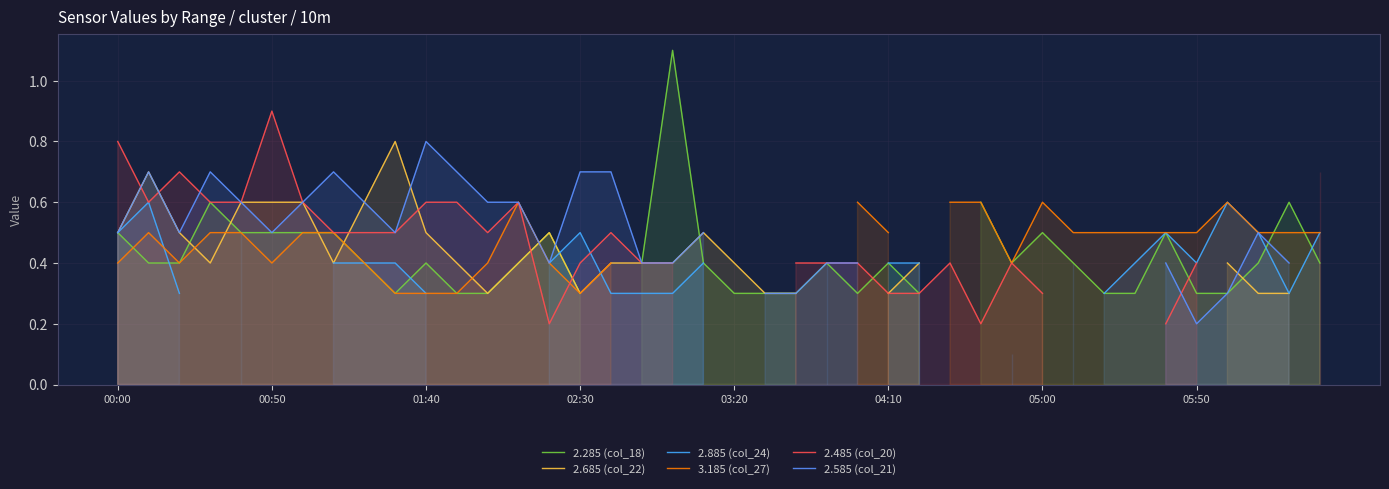

Which has a higher value, 25 or 28?

28